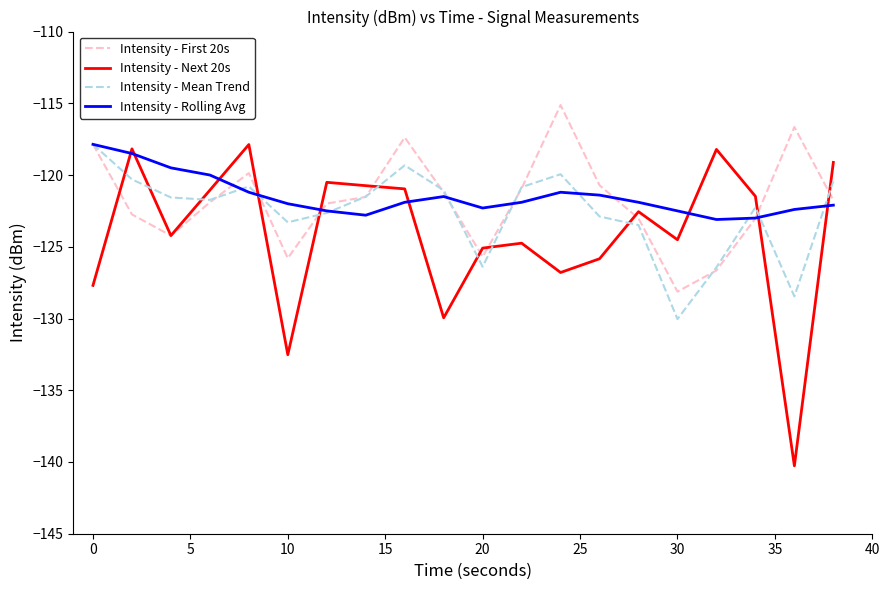

Which series ends up on top after the final intersection of Intensity - Next 20s and Intensity - Mean Trend?

Intensity - Next 20s